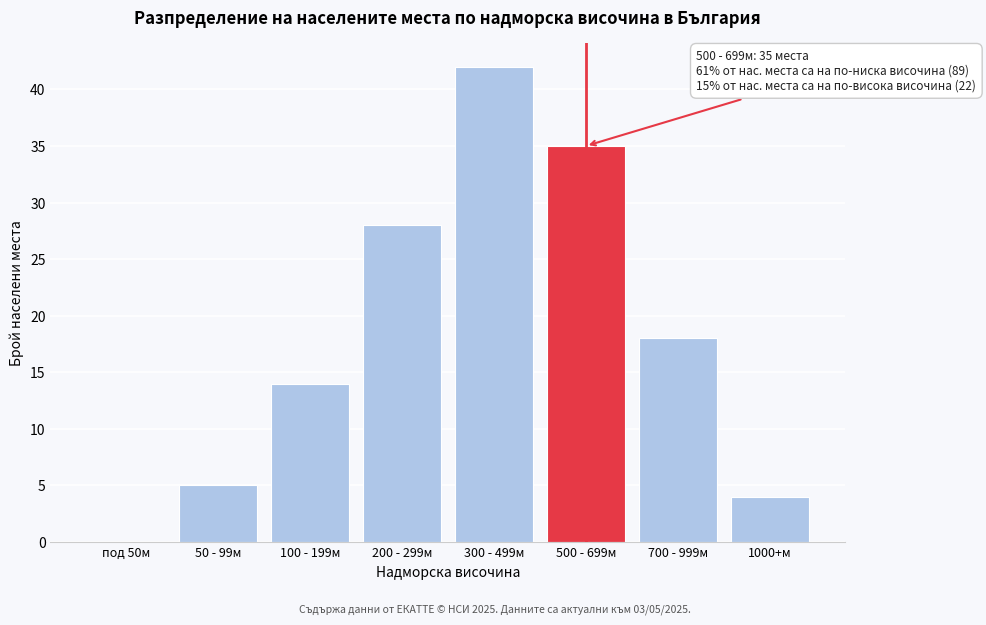

Reading left to right, what are all the values shown in this chart?

под 50м=0	50 - 99м=5	100 - 199м=14	200 - 299м=28	300 - 499м=42	500 - 699м=35	700 - 999м=18	1000+м=4